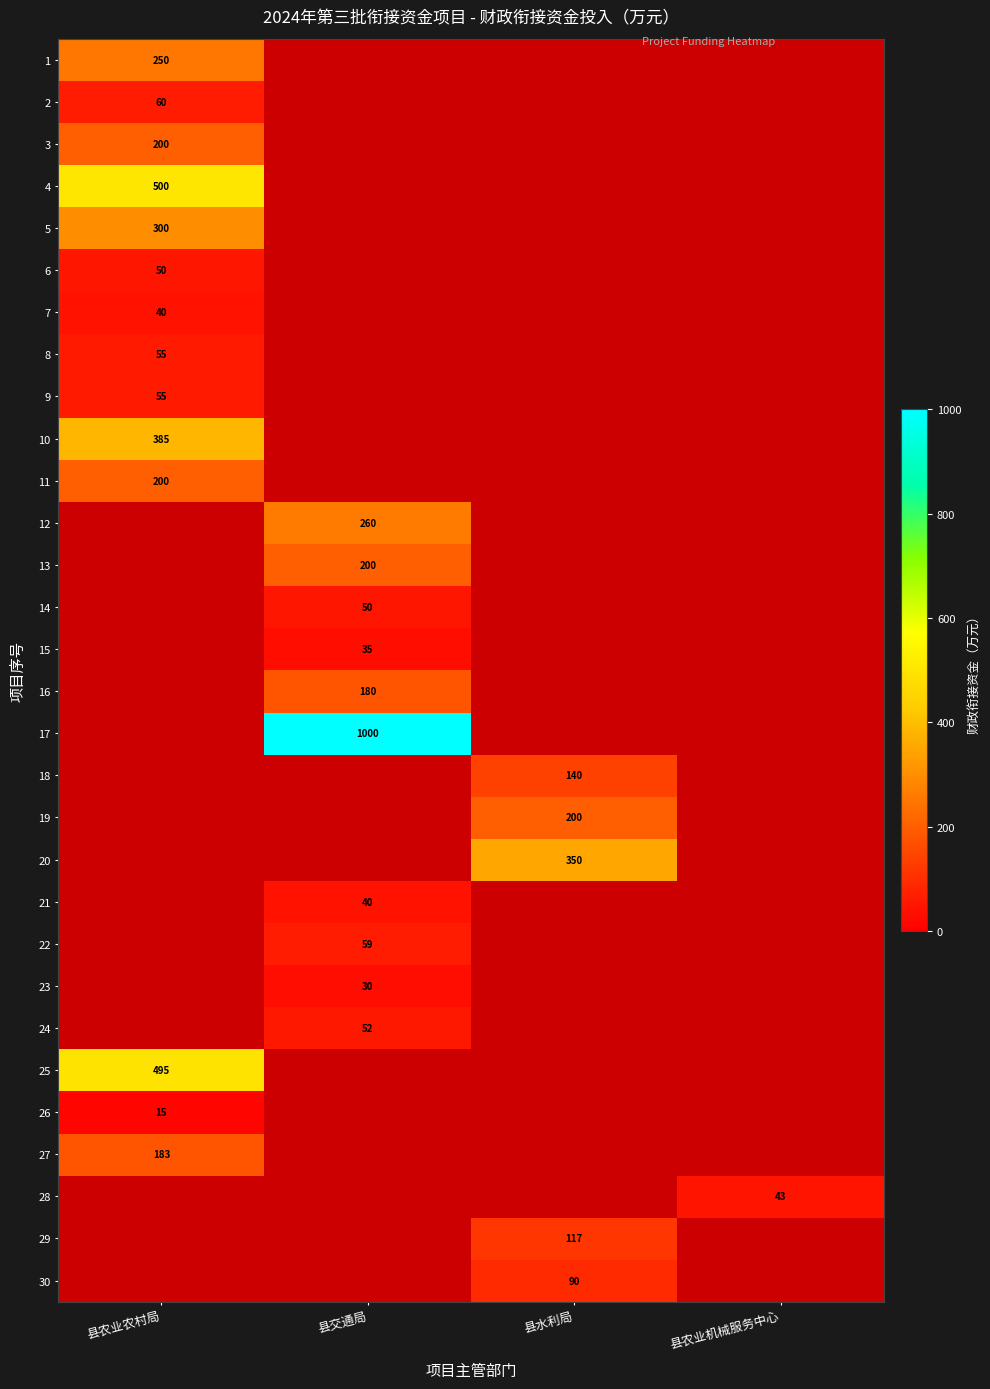

The value of 8 at 县农业农村局 is 94. True or false?

False